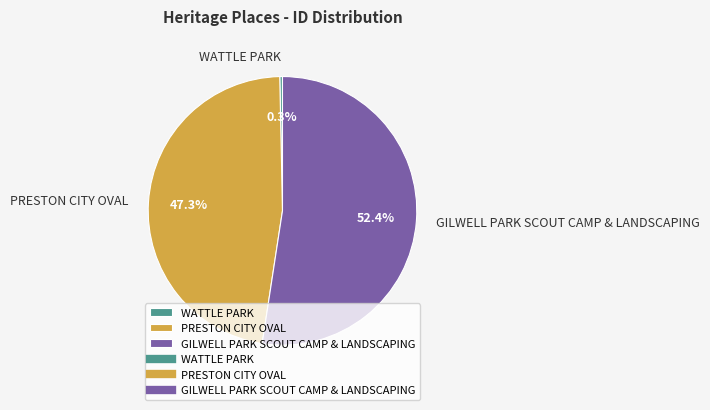

Which slice is the smallest?

WATTLE PARK